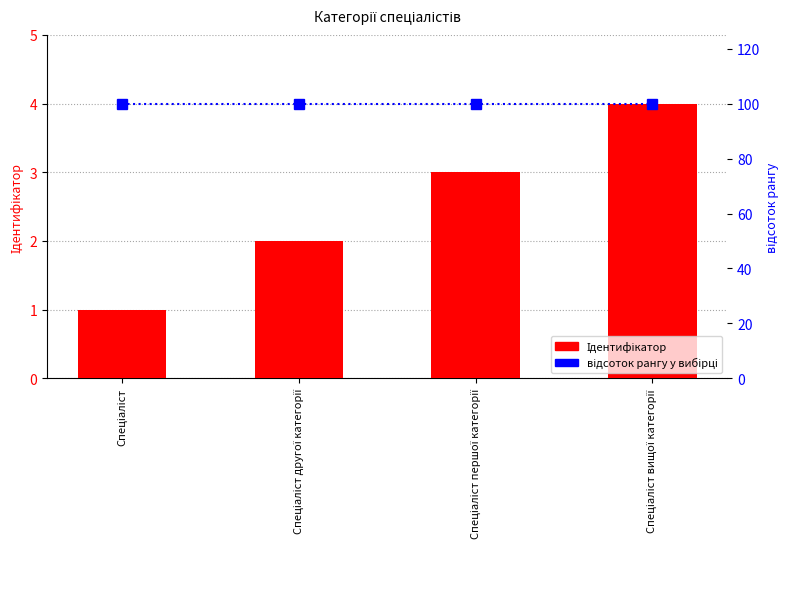

Rank the series by their average value, from highest to lowest.

відсоток рангу у вибірці, Ідентифікатор